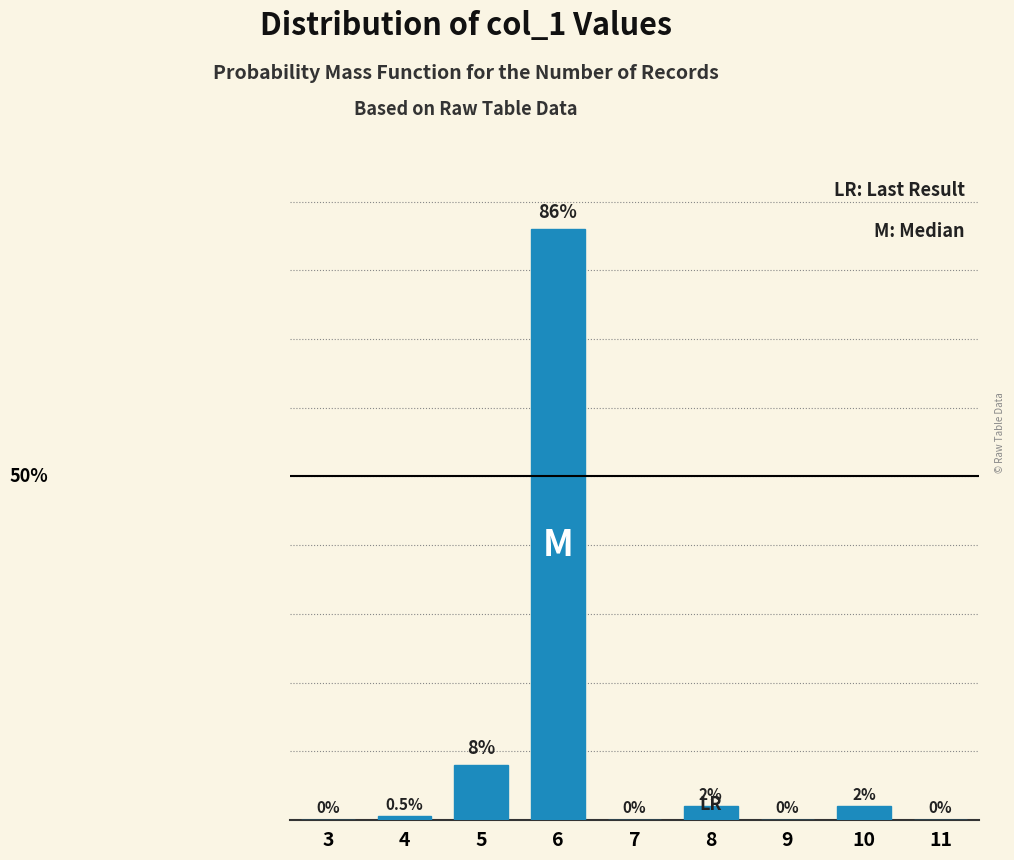

Are the bars horizontal?

No